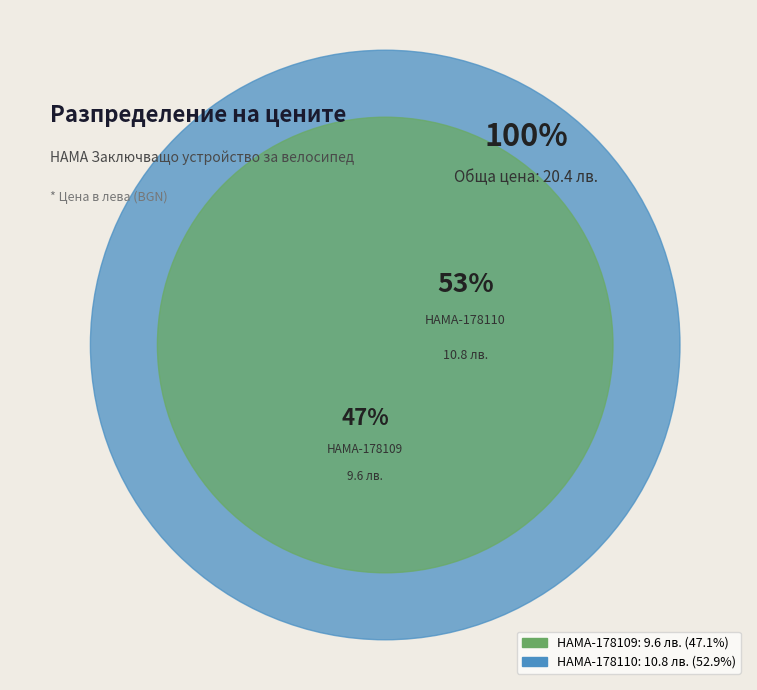

To the nearest percent, what is the difference between the largest and smallest slice percentages?

6%